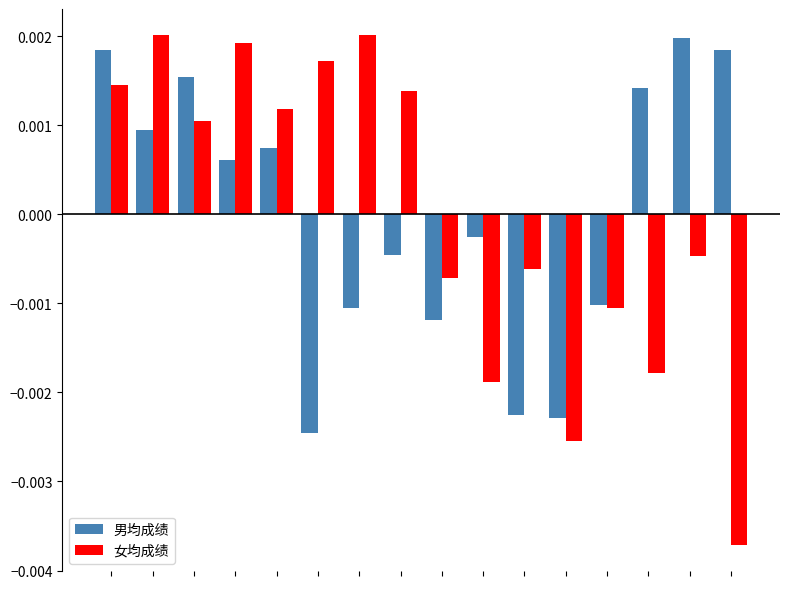

How many data points in 男均成绩 are above 0?

8